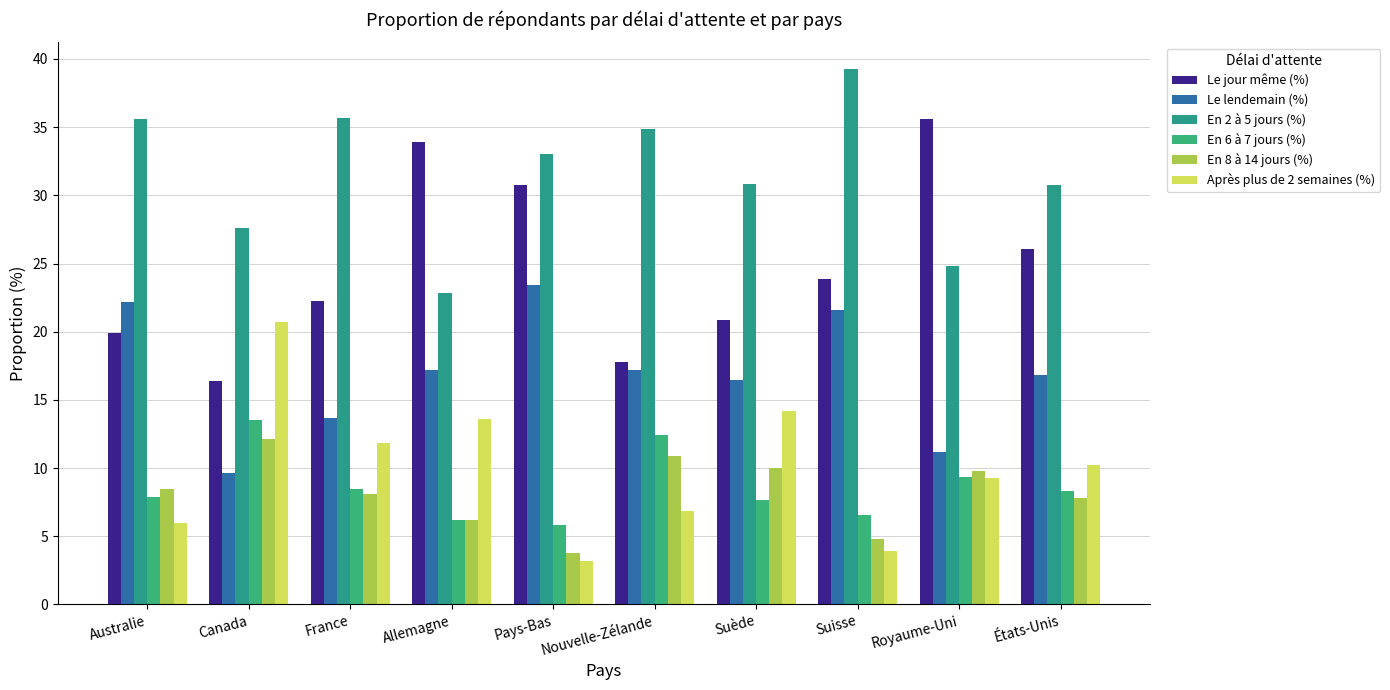

Which category has the highest value in the En 2 à 5 jours (%) series?

Suisse